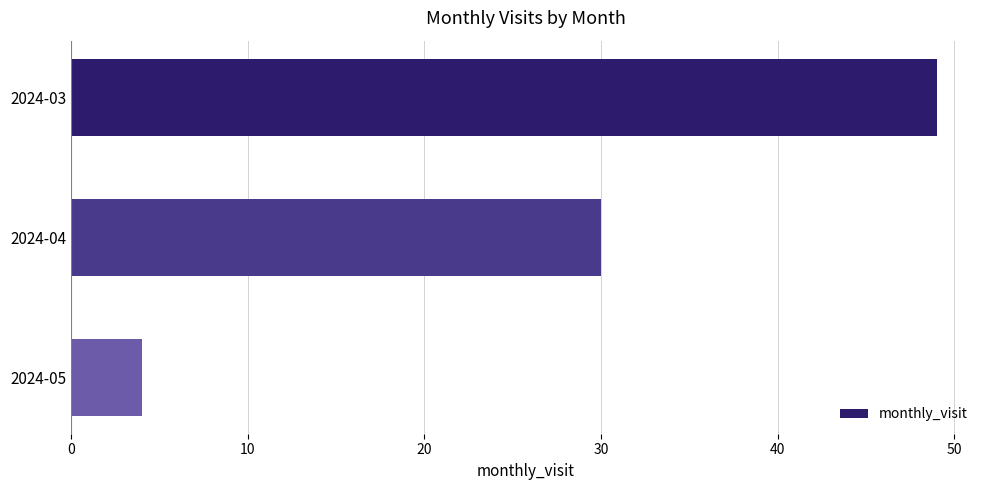

Rank the categories by value from highest to lowest.

2024-03, 2024-04, 2024-05